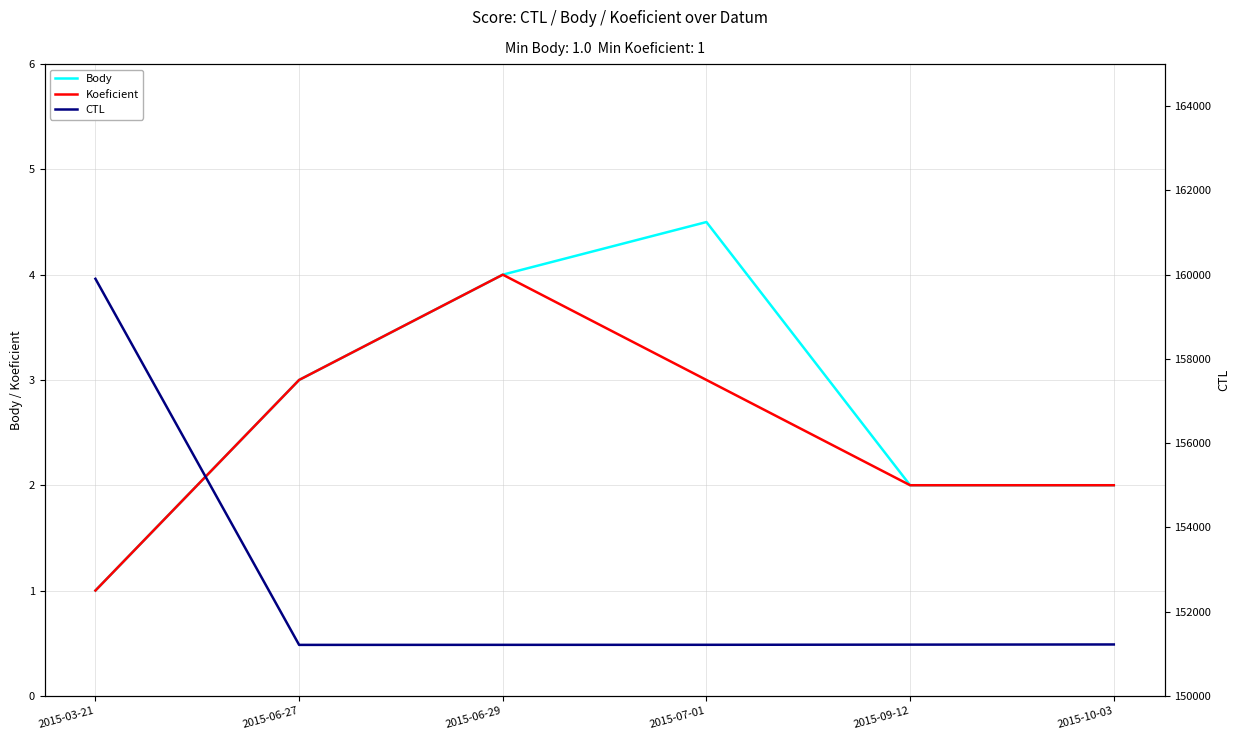

How many values in the Body series exceed 3?

2